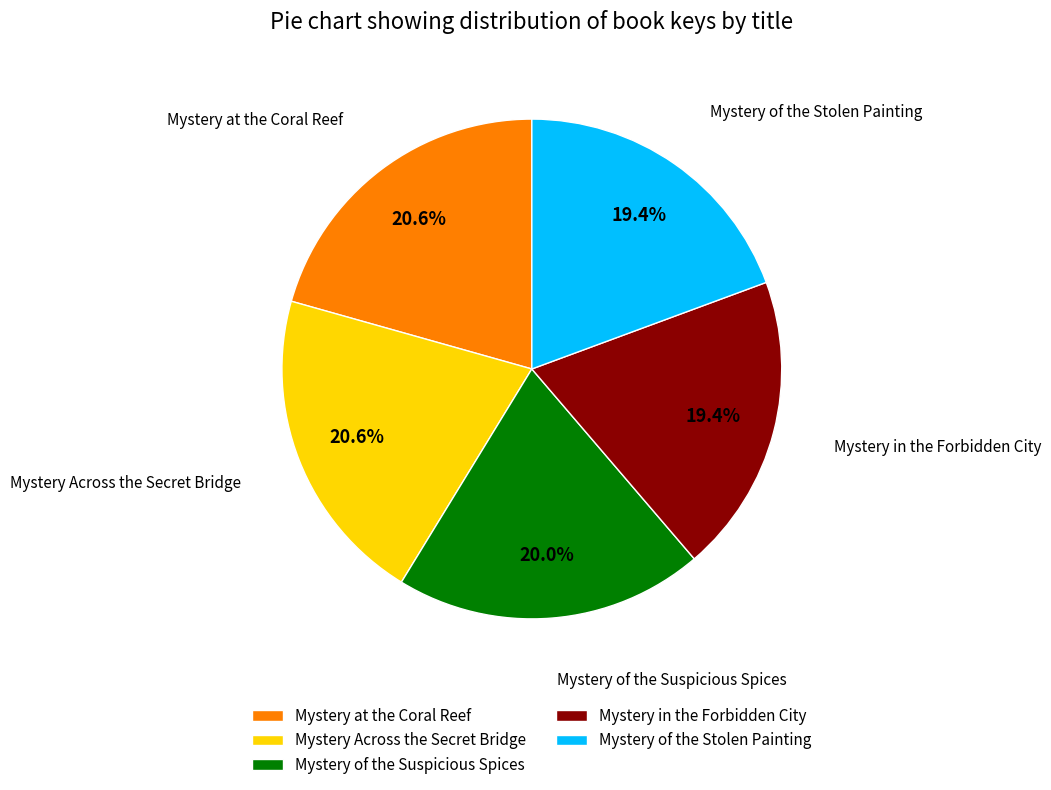

Is it true that Mystery of the Stolen Painting is 9% of the pie?

False